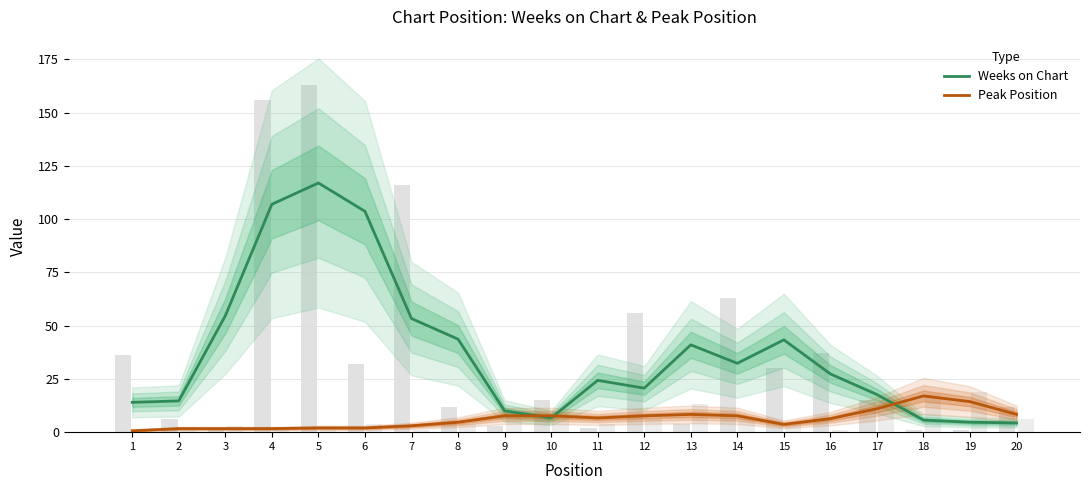

How many bars are there in each group?

2